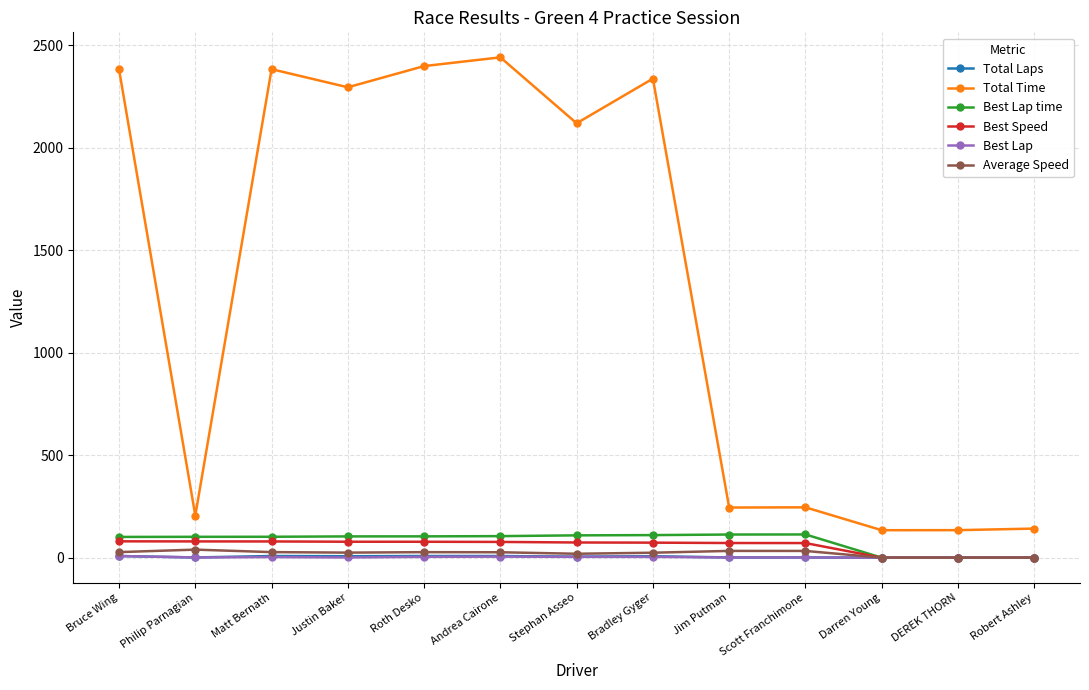

What position from the right is Andrea Cairone?

8